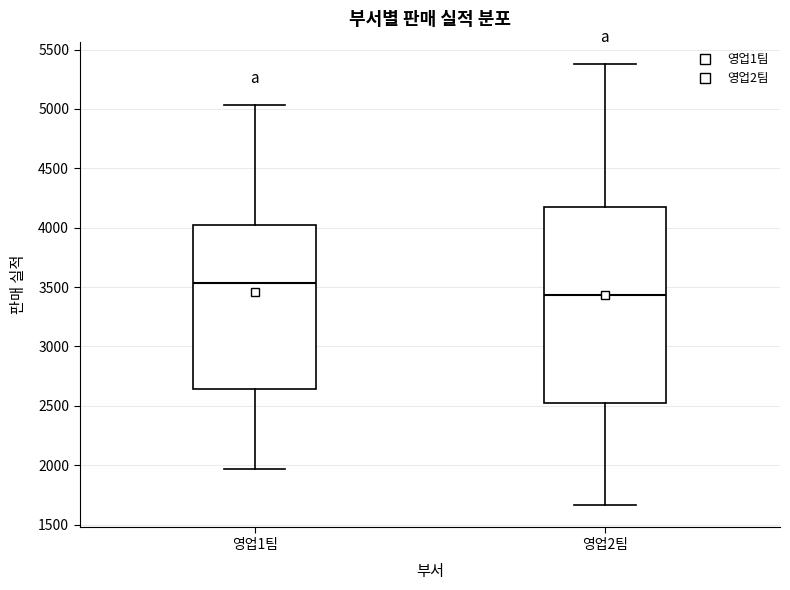

Reading left to right, transcribe this box plot: for each box, give where its median line is, the range the box spans, and where its two whiskers end, as read against the y-axis. The values are not printed on the chart, so give them approximately, as read against the axis.

영업1팀: median 3550, box 2650 to 4000, whiskers 1950 to 5050
영업2팀: median 3450, box 2550 to 4200, whiskers 1650 to 5400